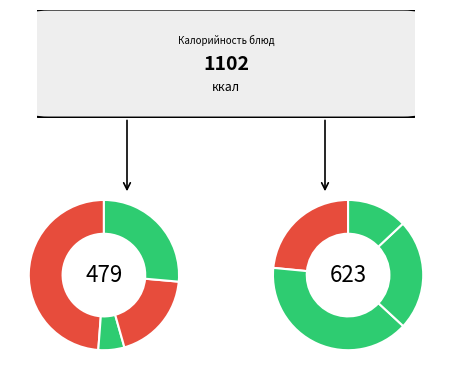

Which slice is the largest?

Котлета рыбная